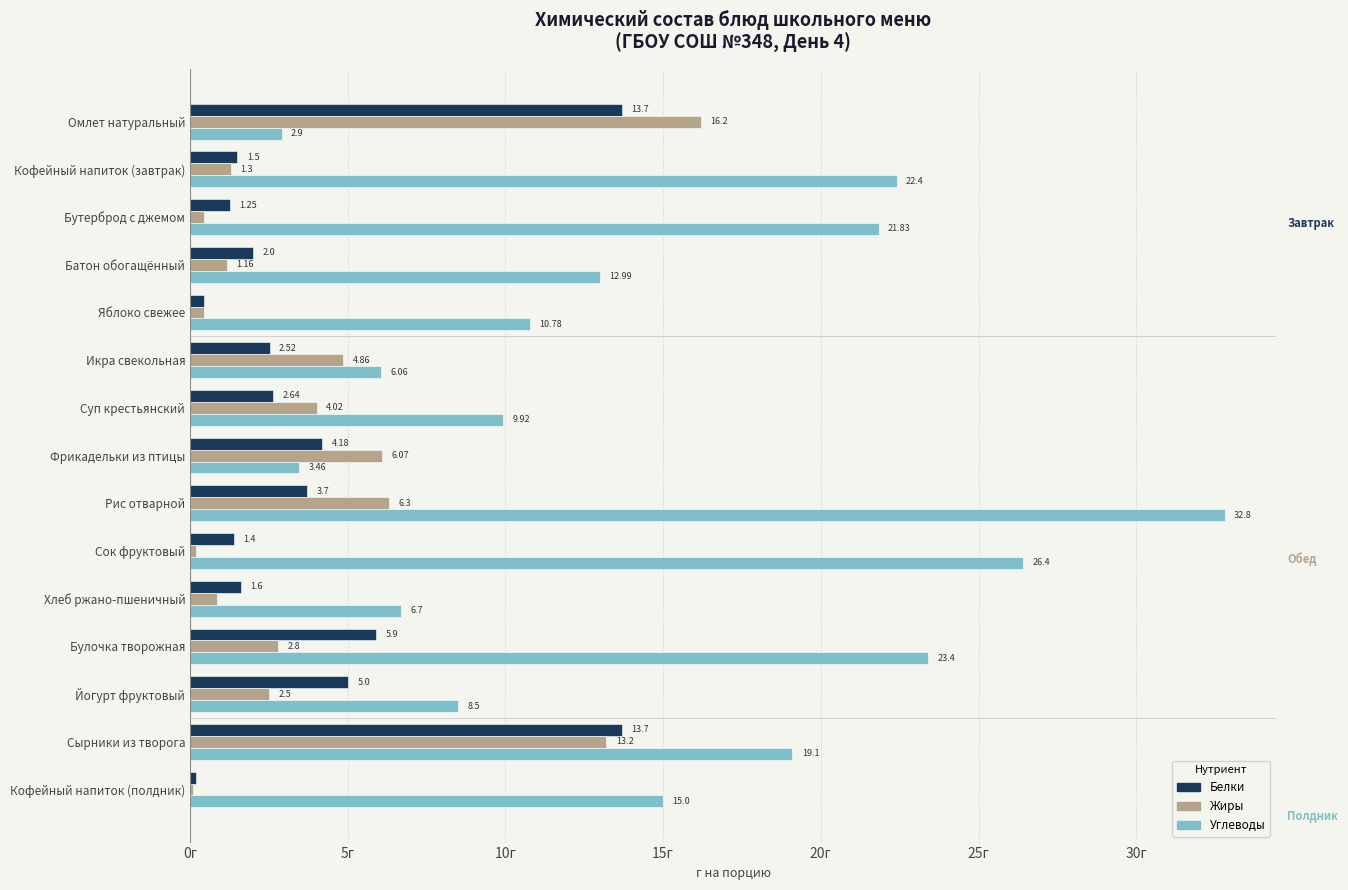

At which label is Белки closest to 6?

Булочка творожная